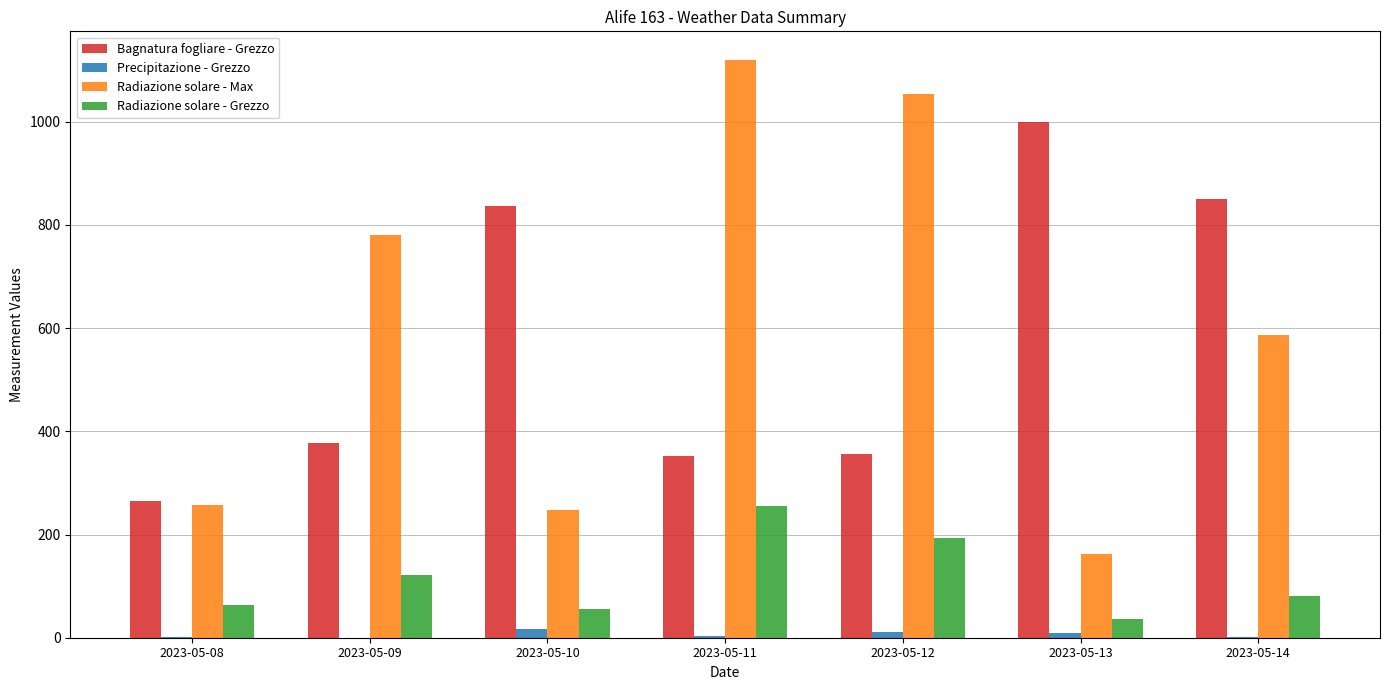

What is the highest value of the Bagnatura fogliare - Grezzo series?

999.7